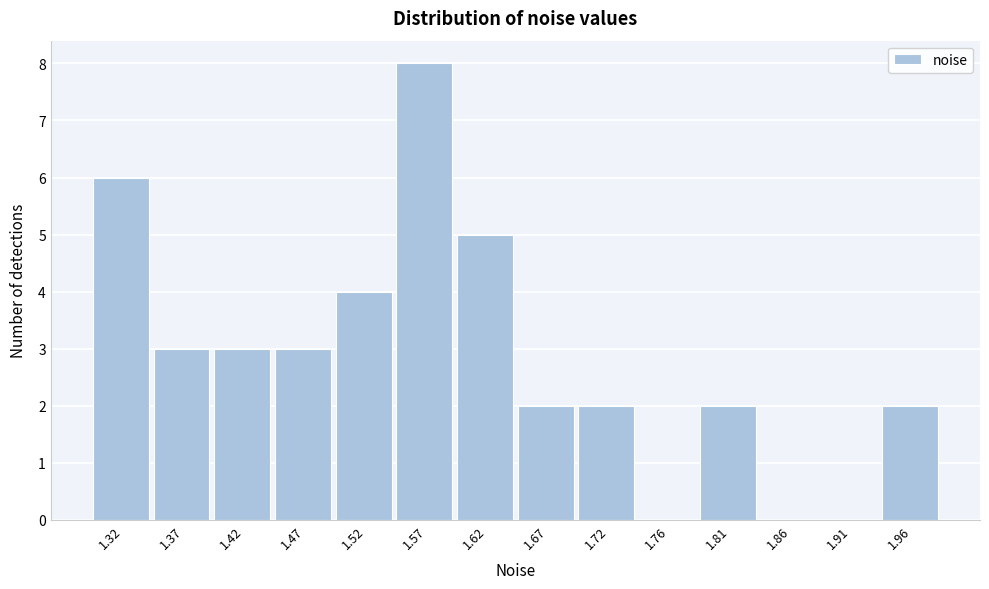

Reading right to left, extract all data points from this chart.

1.96=2	1.91=0	1.86=0	1.81=2	1.76=0	1.72=2	1.67=2	1.62=5	1.57=8	1.52=4	1.47=3	1.42=3	1.37=3	1.32=6